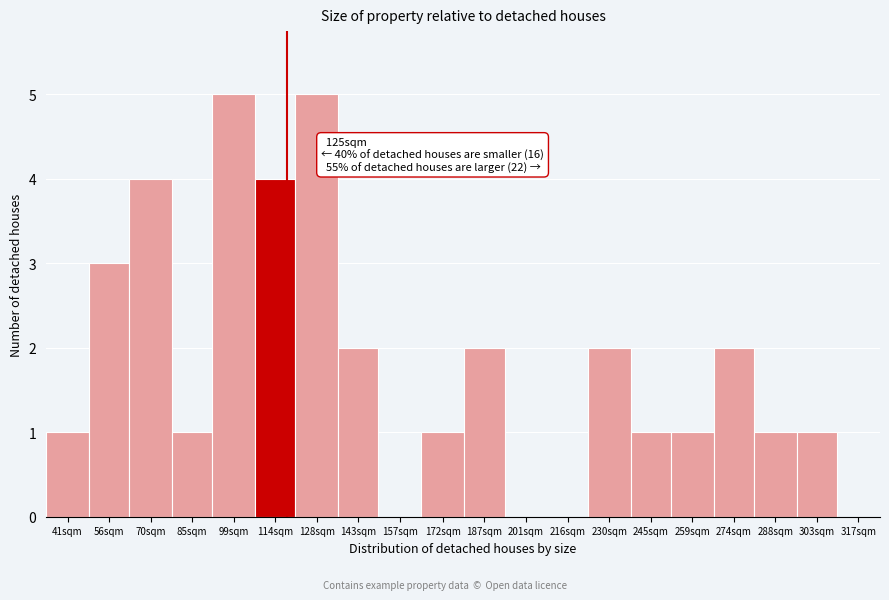

Reading left to right, transcribe all the data shown in this chart.

41sqm=1	56sqm=3	70sqm=4	85sqm=1	99sqm=5	114sqm=4	128sqm=5	143sqm=2	157sqm=0	172sqm=1	187sqm=2	201sqm=0	216sqm=0	230sqm=2	245sqm=1	259sqm=1	274sqm=2	288sqm=1	303sqm=1	317sqm=0